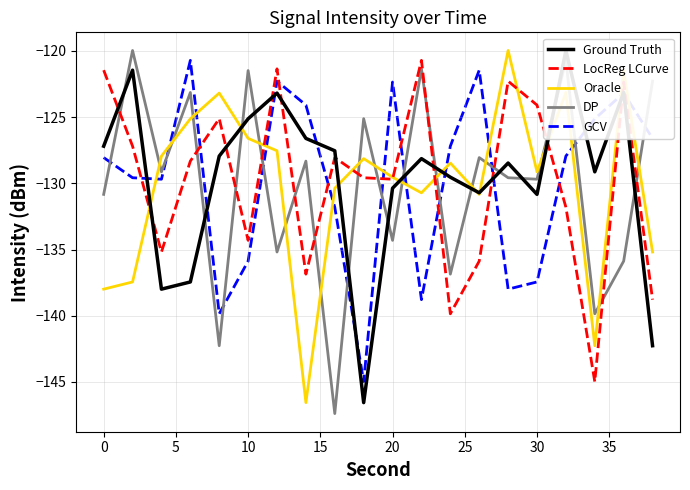

How many data points does each series have?

20